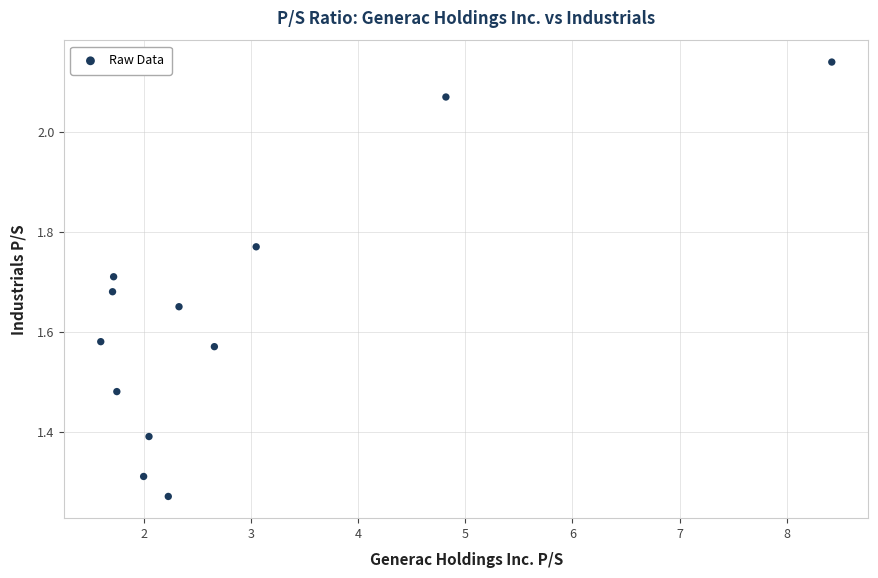

What is the range of Y values (max minus min)?

0.9